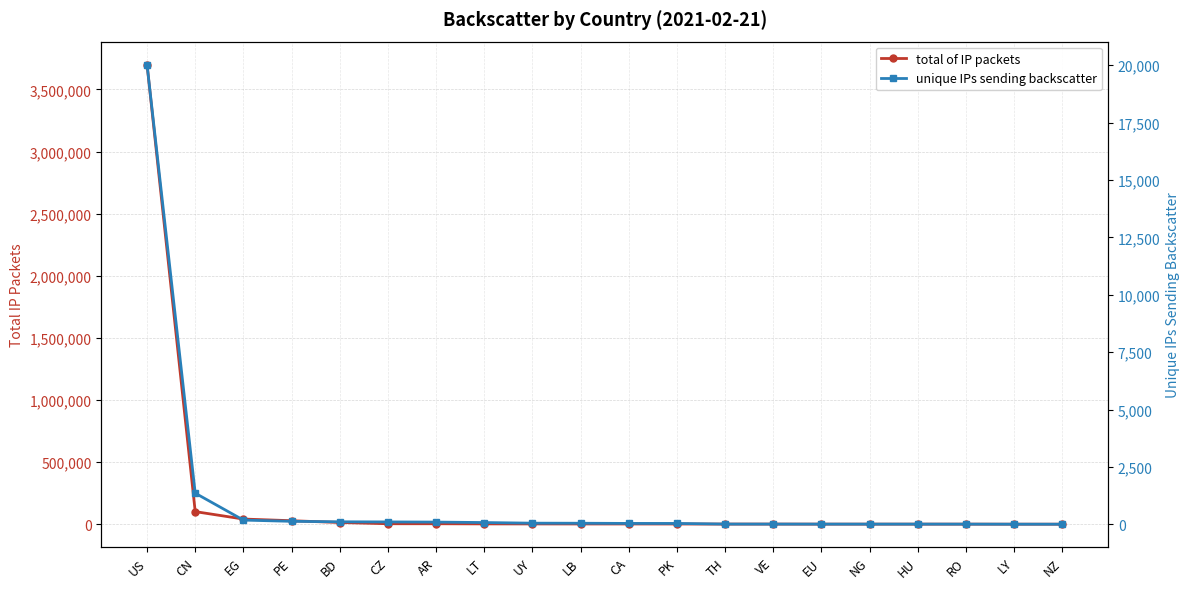

Rank the series by their average value, from highest to lowest.

total of IP packets, unique IPs sending backscatter